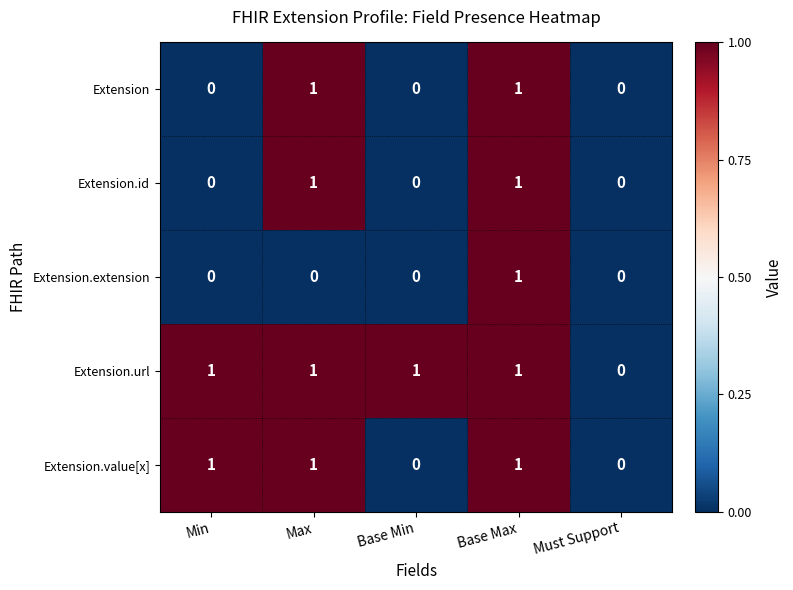

Which series changed the most between Base Min and Must Support?

Extension.url